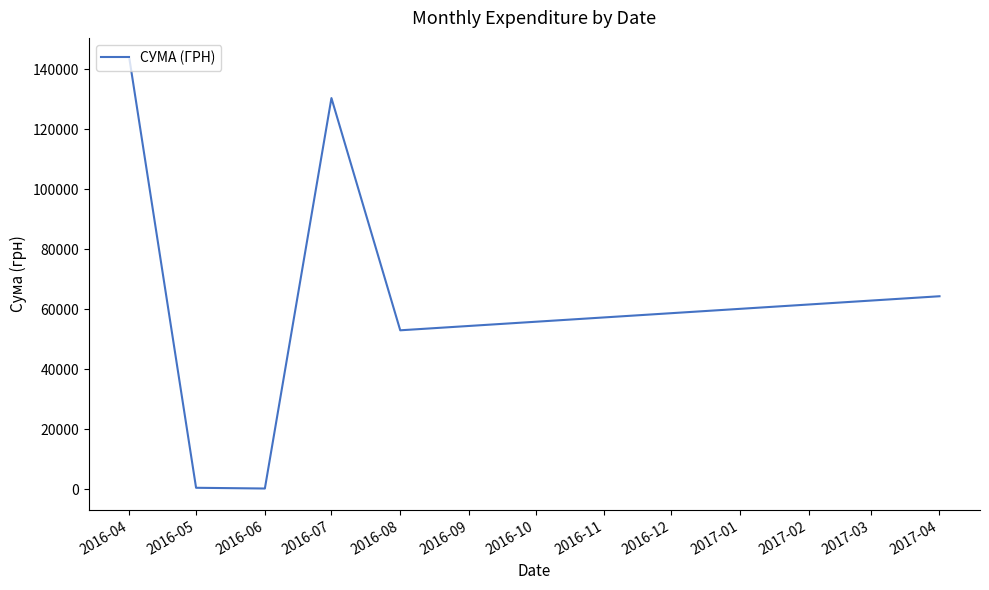

What is the smallest value displayed?

176.0